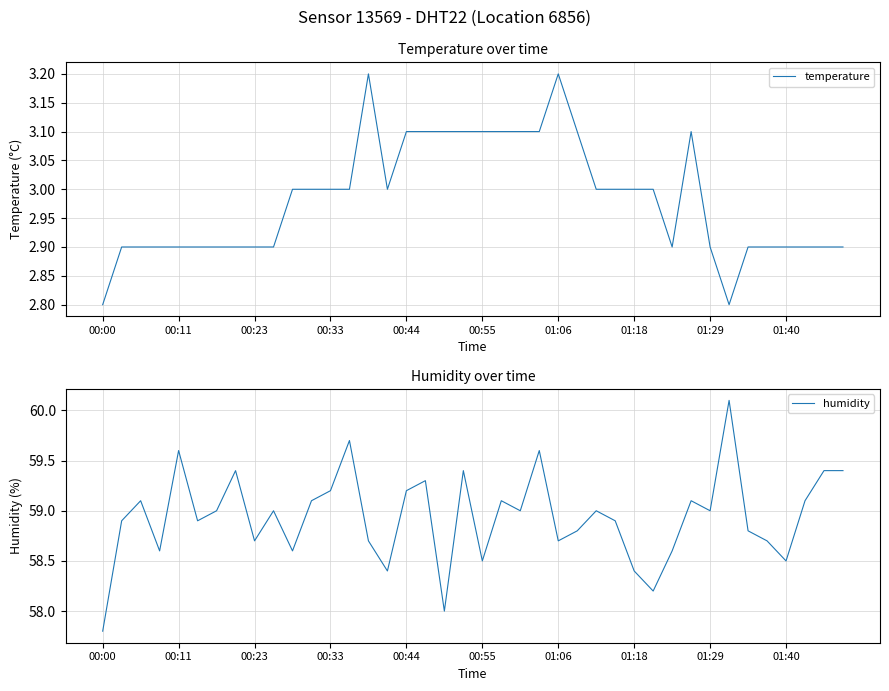

The value of temperature at 00:23 is 4.5. True or false?

False